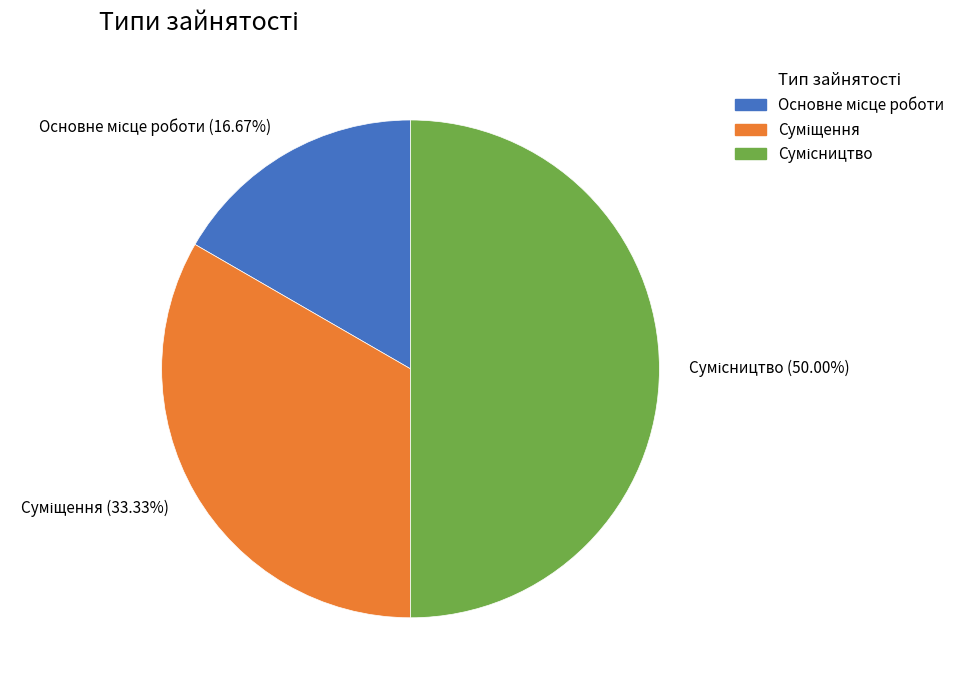

Count the number of slices in the pie.

3